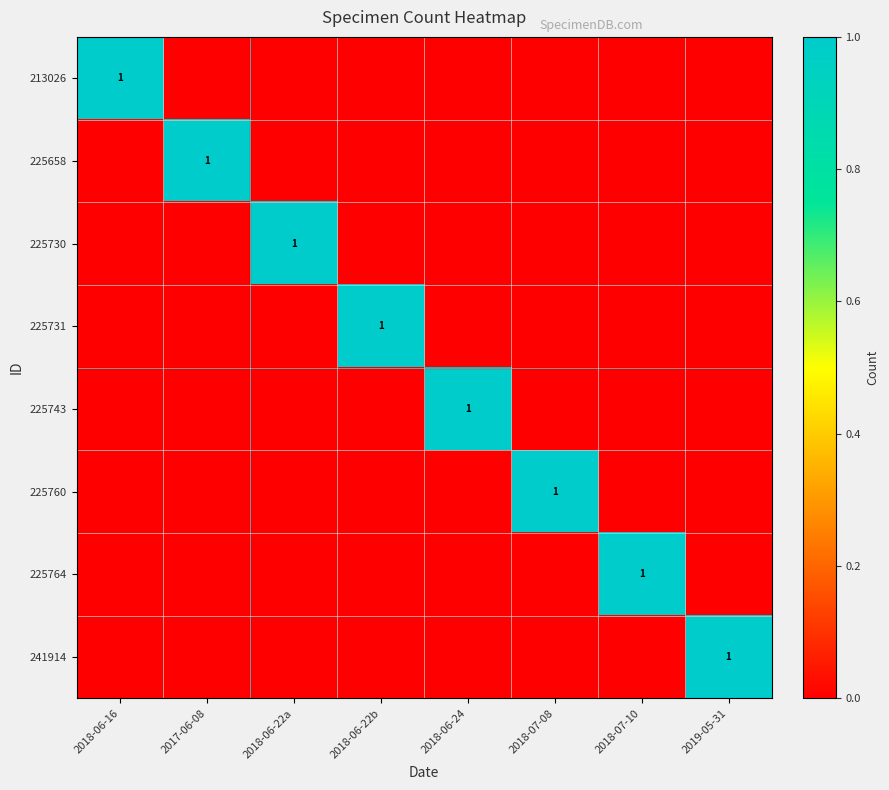

Count the number of categories in the chart.

8